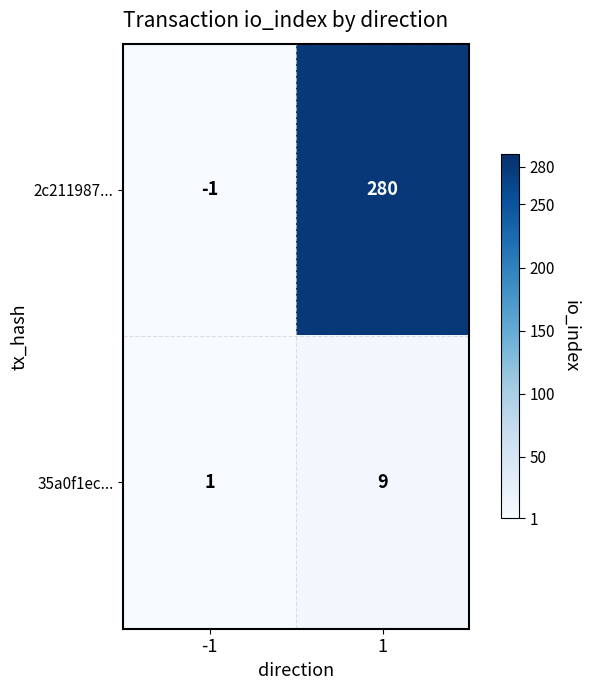

At 1, list the series in order from largest to smallest.

2c211987..., 35a0f1ec...